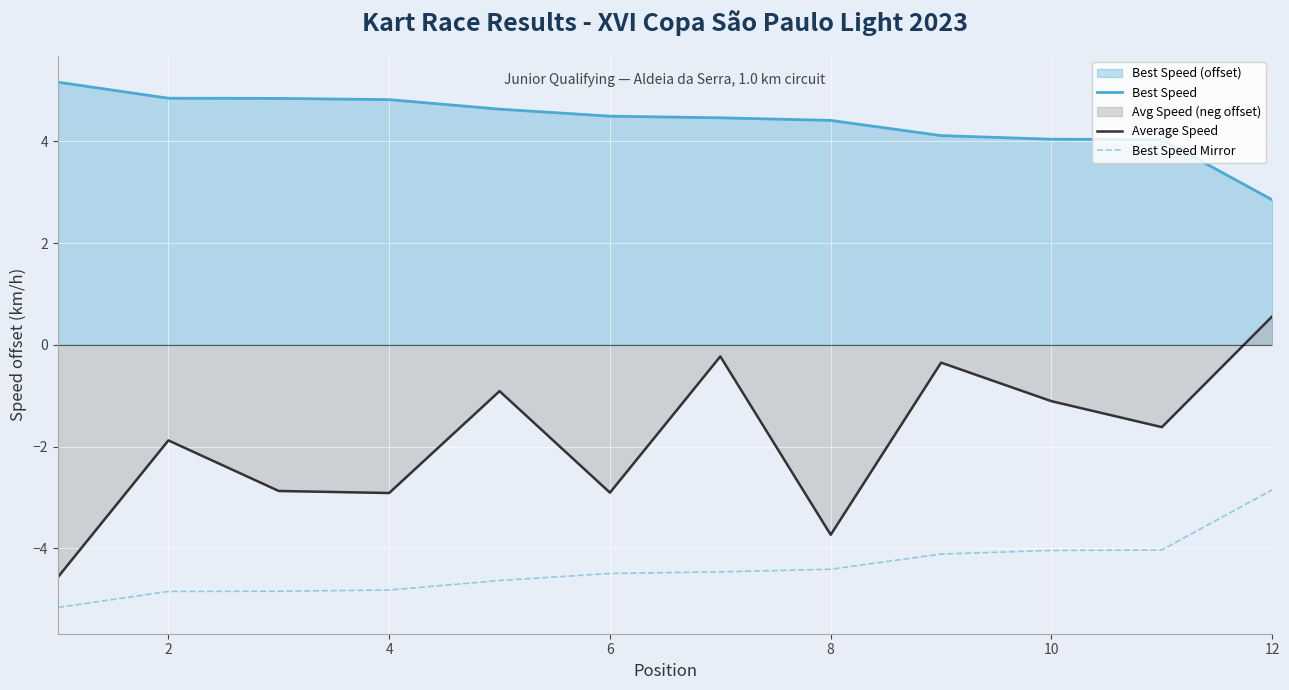

The Average Speed series shows -1.9 at 2. True or false?

True